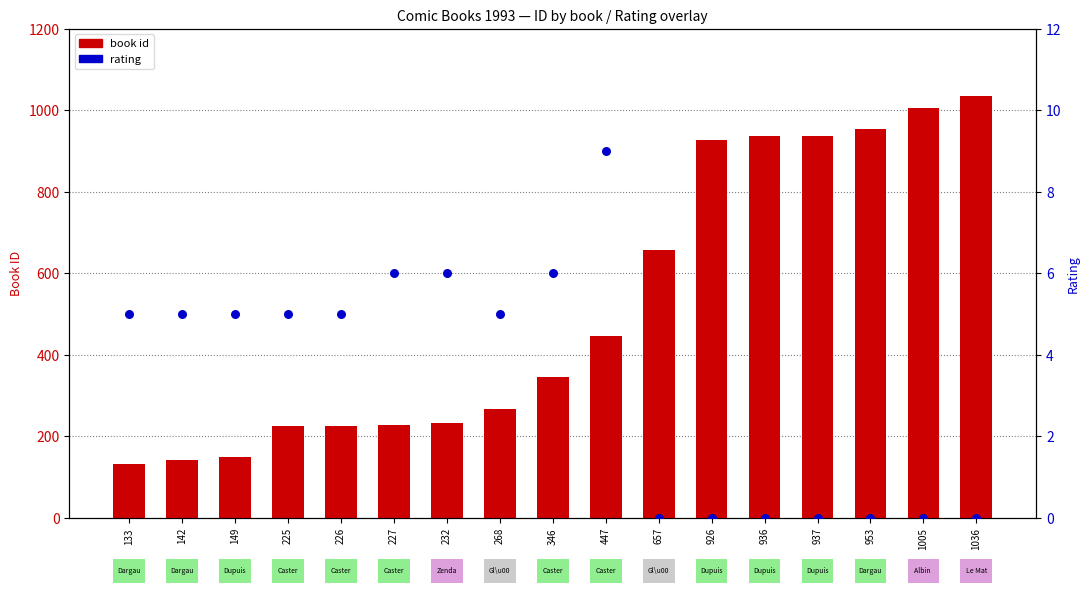

Which series reaches the minimum Y coordinate?

rating